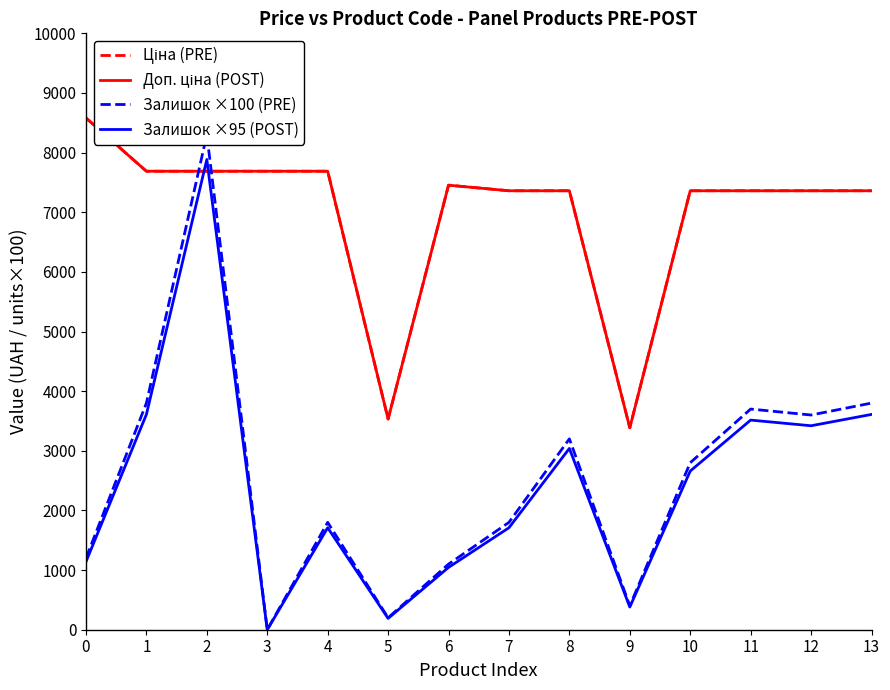

What is the maximum value for Залишок ×100 (PRE)?

8300.0